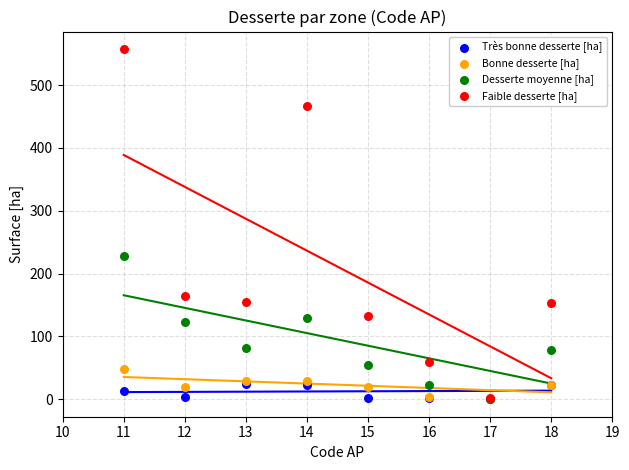

In the Faible desserte [ha] series, what Y value is closest to 279?

164.3